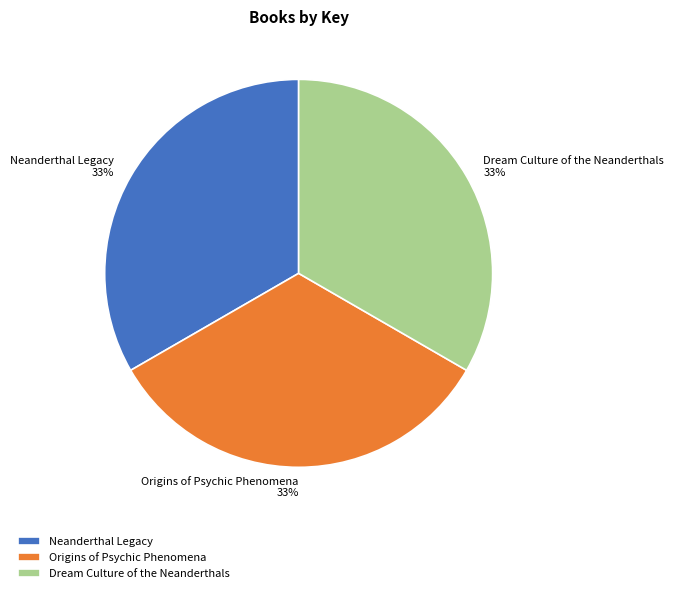

Count the number of slices in the pie.

3